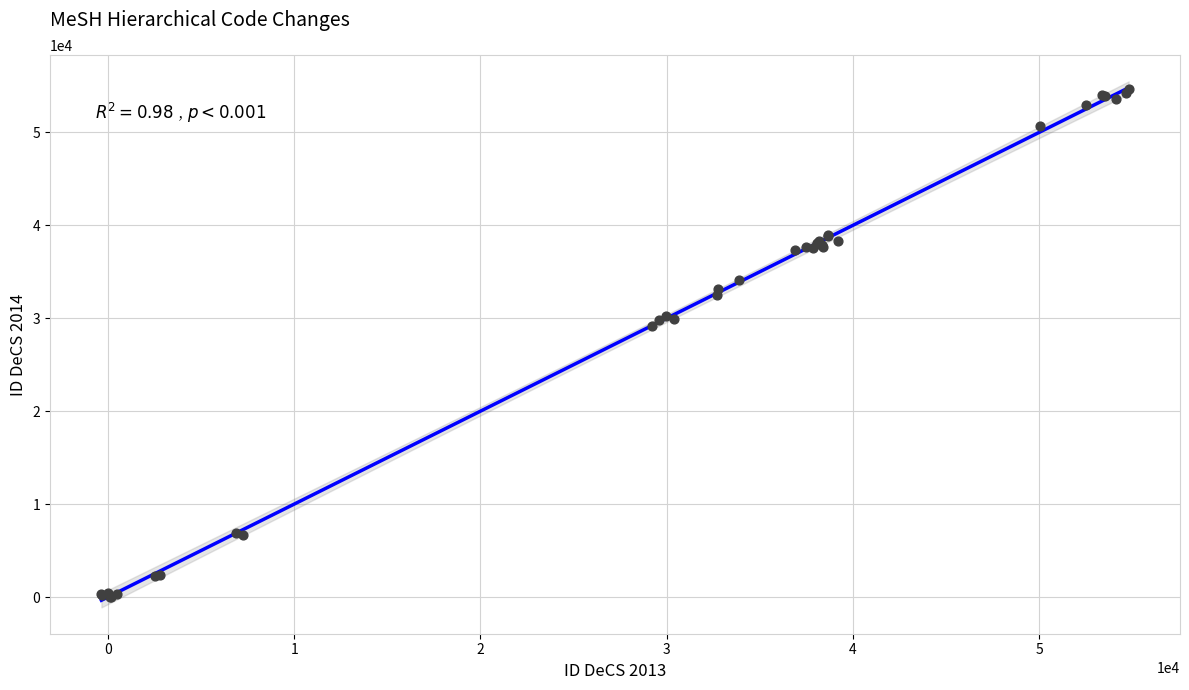

What Y value in the scatter plot is closest to 27312?

29209.1